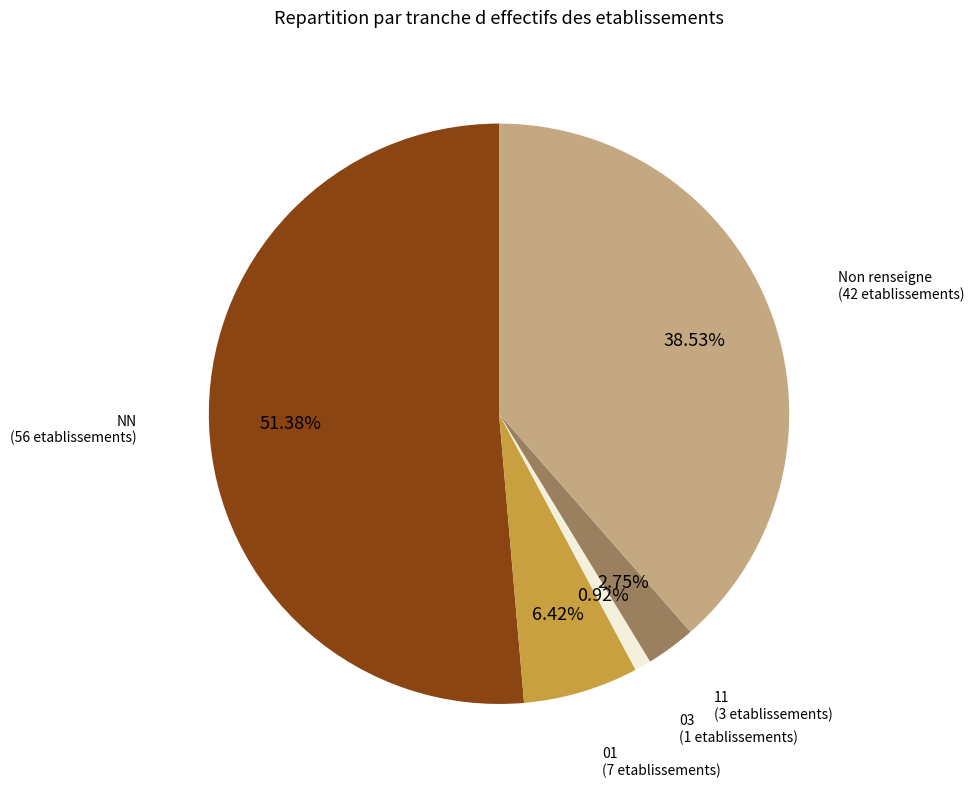

Does 01 account for over 50% of the chart?

No